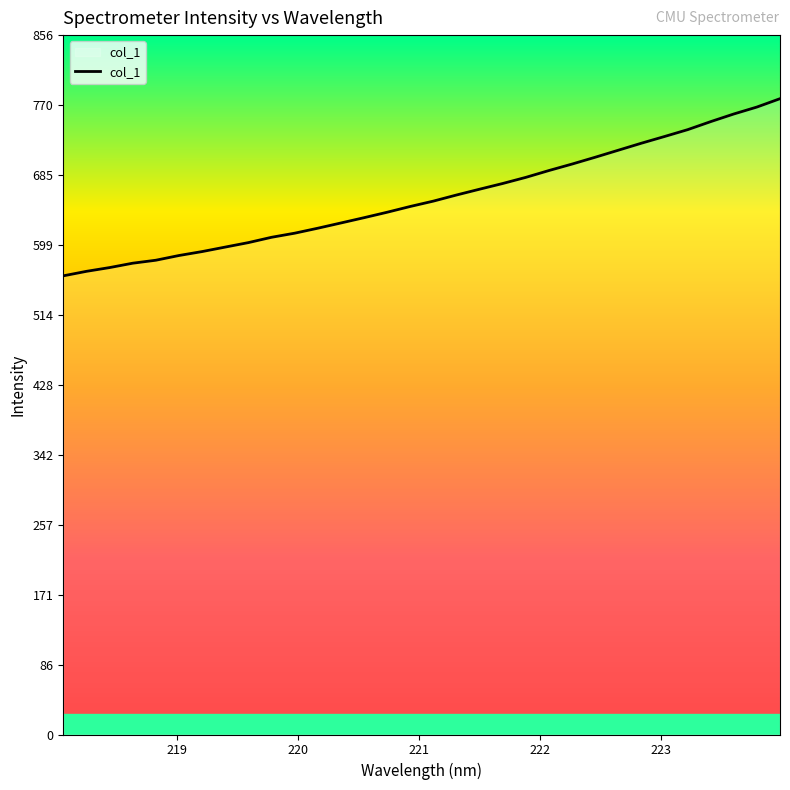

Does the chart have visible grid lines?

No